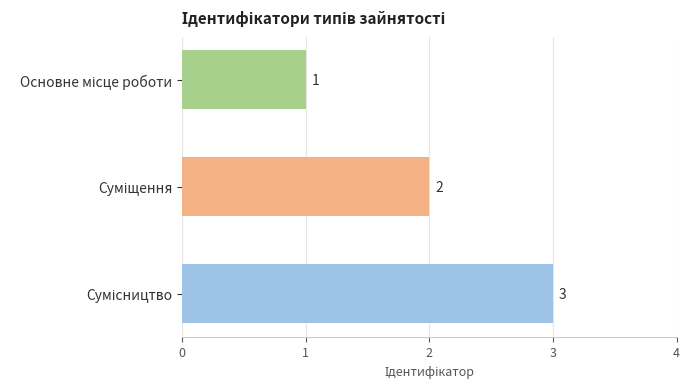

What is the greatest value displayed?

3